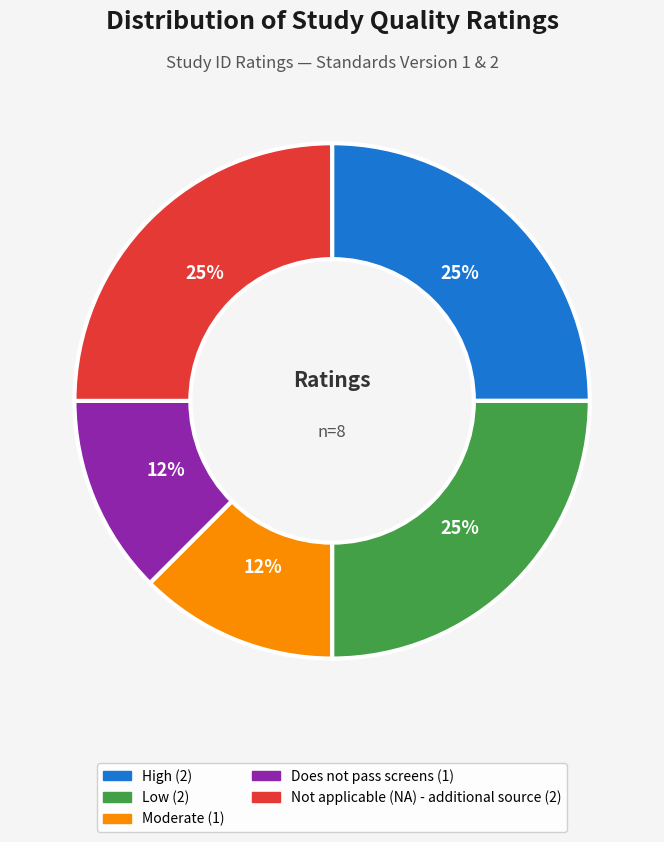

How many segments does this pie chart have?

5